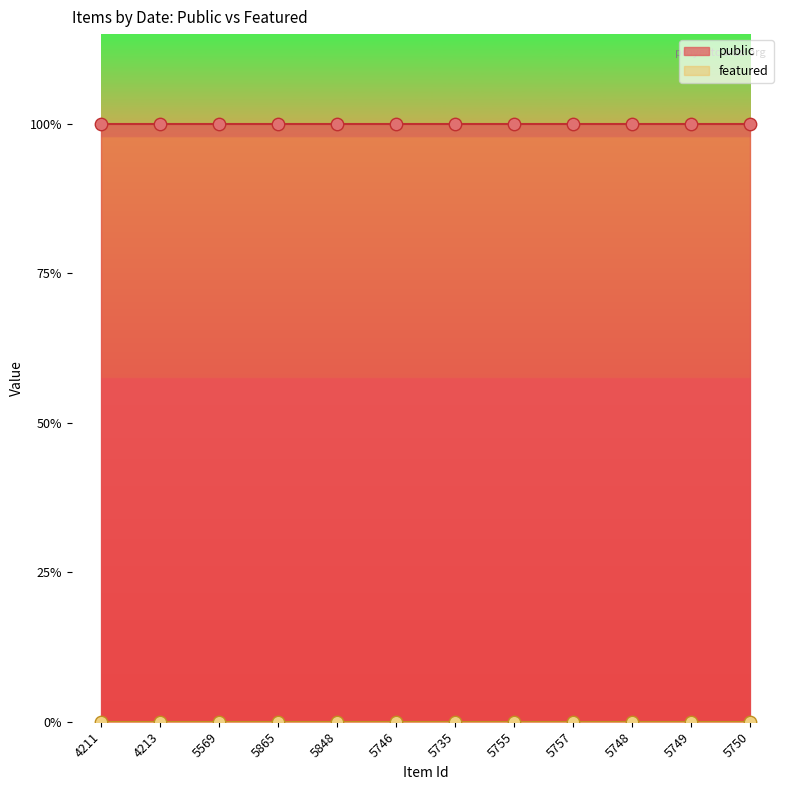

Which series reaches the maximum Y coordinate?

public